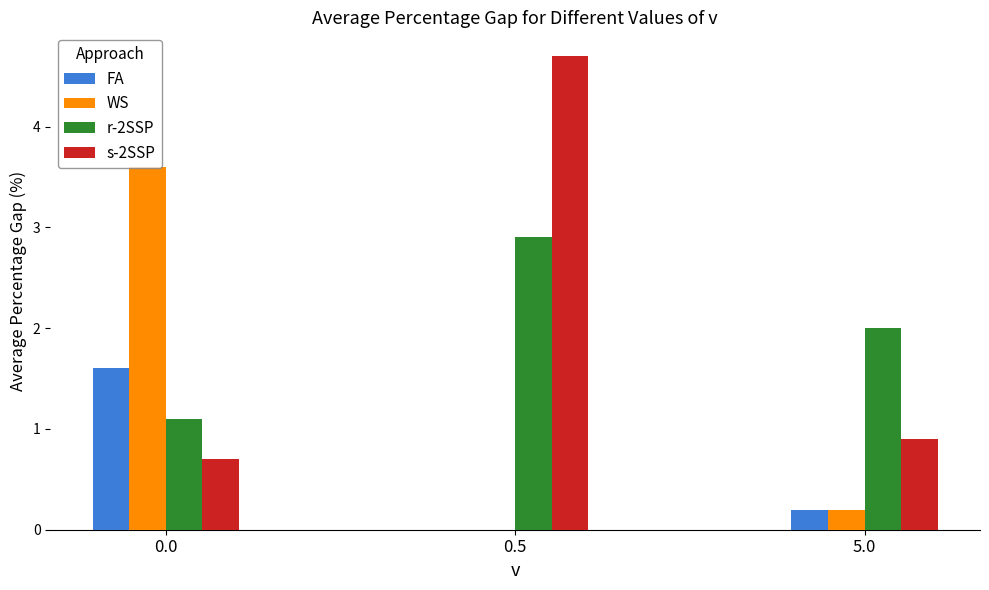

How many groups of bars are there?

3